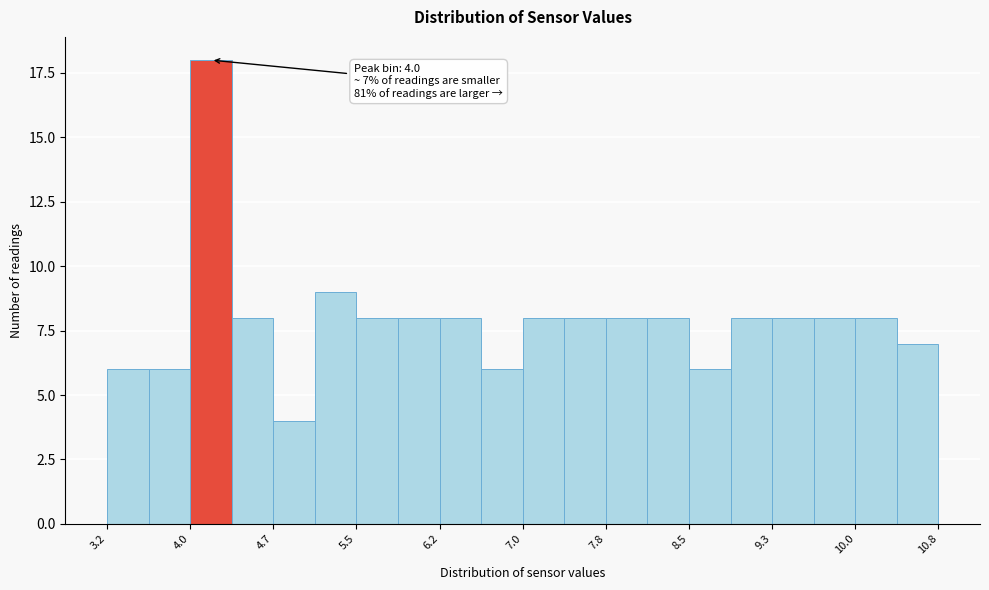

Around what value on the x-axis is the tallest bar? Give the approximate position of its centre, as read against the axis.

4.2